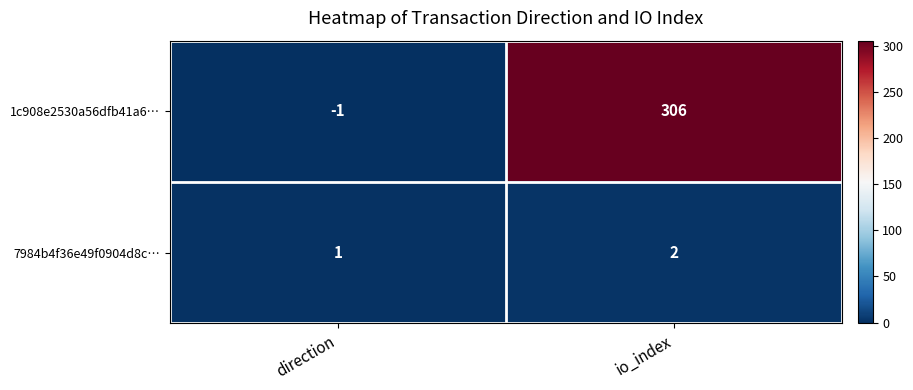

Rank the series by their maximum value, from lowest to highest.

7984b4f36e49f0904d8c…, 1c908e2530a56dfb41a6…